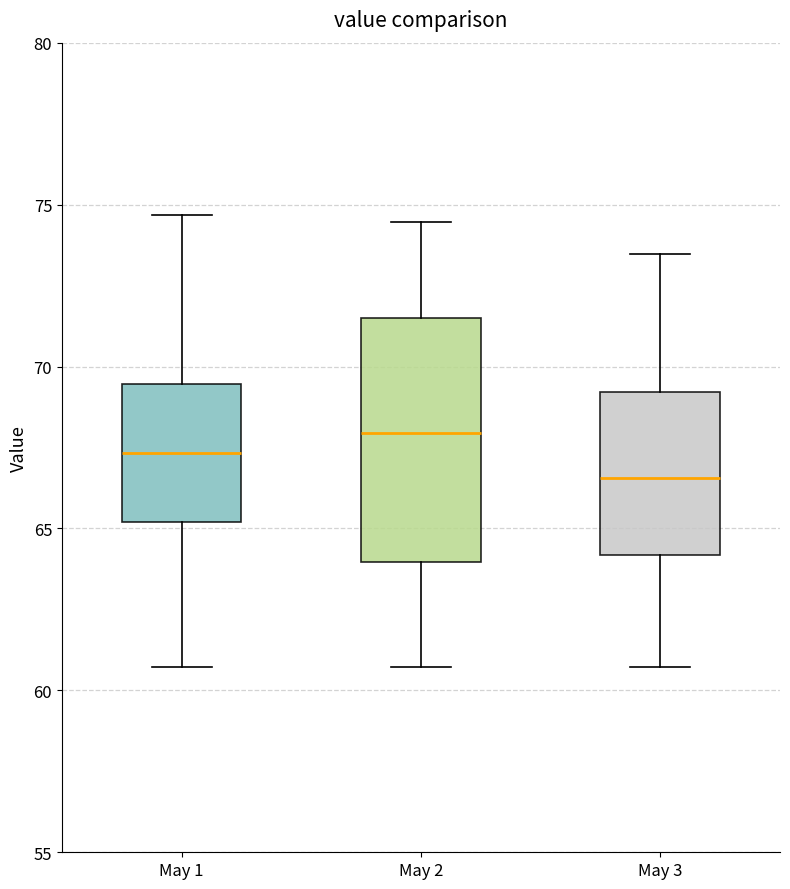

Reading left to right, transcribe this box plot: for each box, give where its median line is, the range the box spans, and where its two whiskers end, as read against the y-axis. The values are not printed on the chart, so give them approximately, as read against the axis.

May 1: median 67.5, box 65.0 to 69.5, whiskers 60.5 to 74.5
May 2: median 68.0, box 64.0 to 71.5, whiskers 60.5 to 74.5
May 3: median 66.5, box 64.0 to 69.0, whiskers 60.5 to 73.5